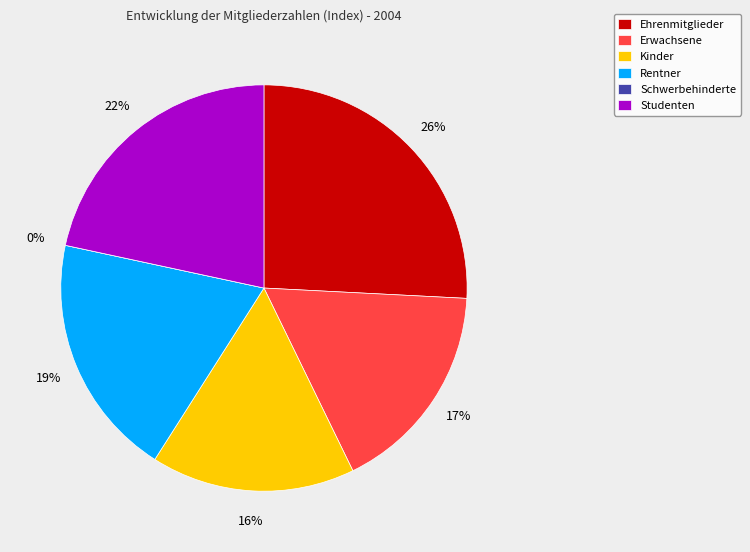

True or false: Erwachsene accounts for 26% of the total.

False